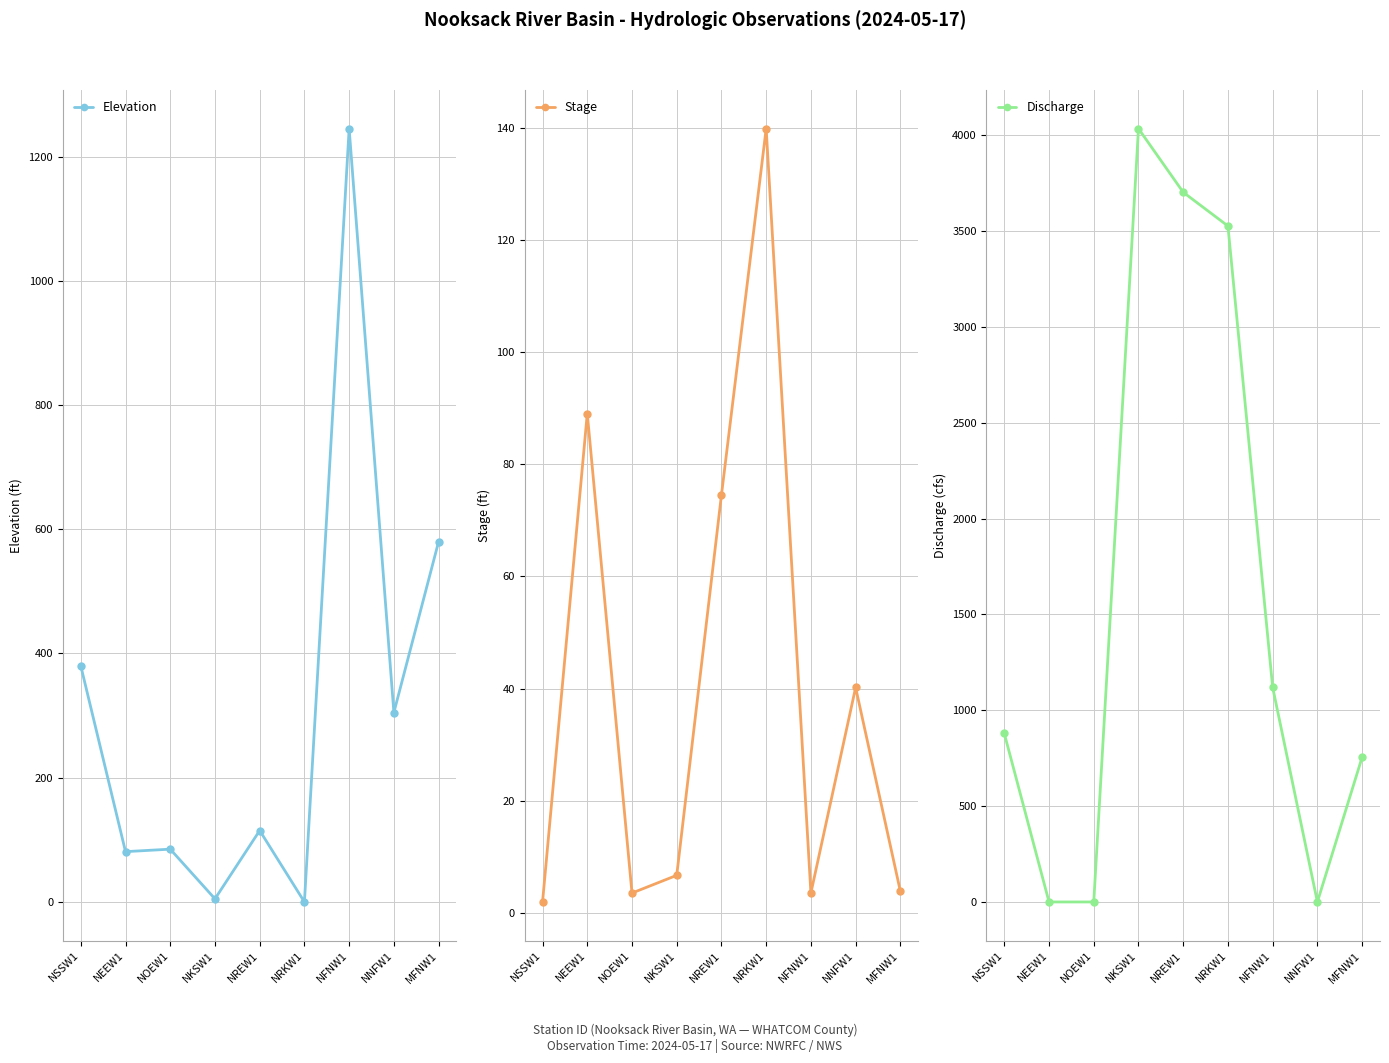

Between which two adjacent categories do Discharge and Elevation first intersect?

NSSW1 and NEEW1